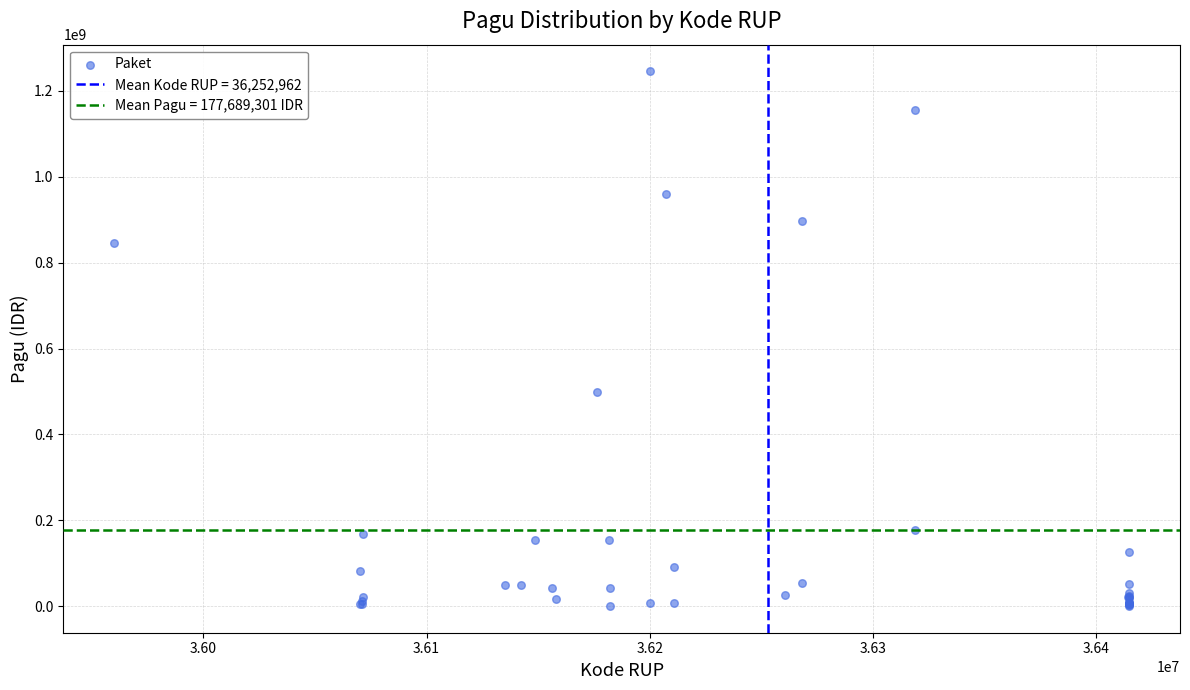

What Y value in the scatter plot is closest to 622840000?

499932000